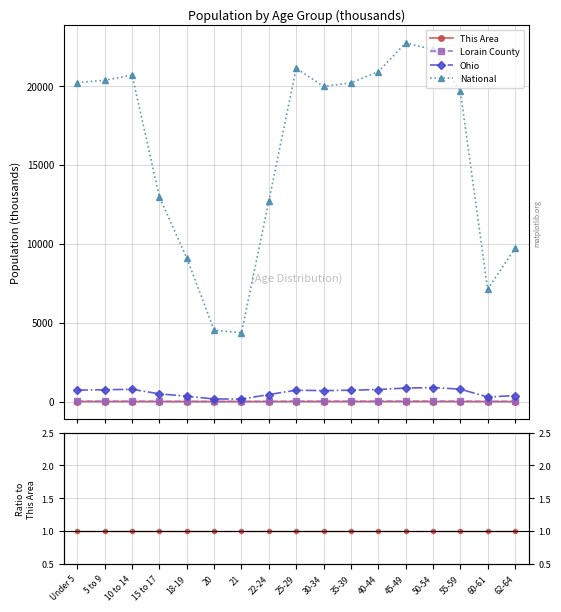

What is the highest value of the This Area series?

1.0